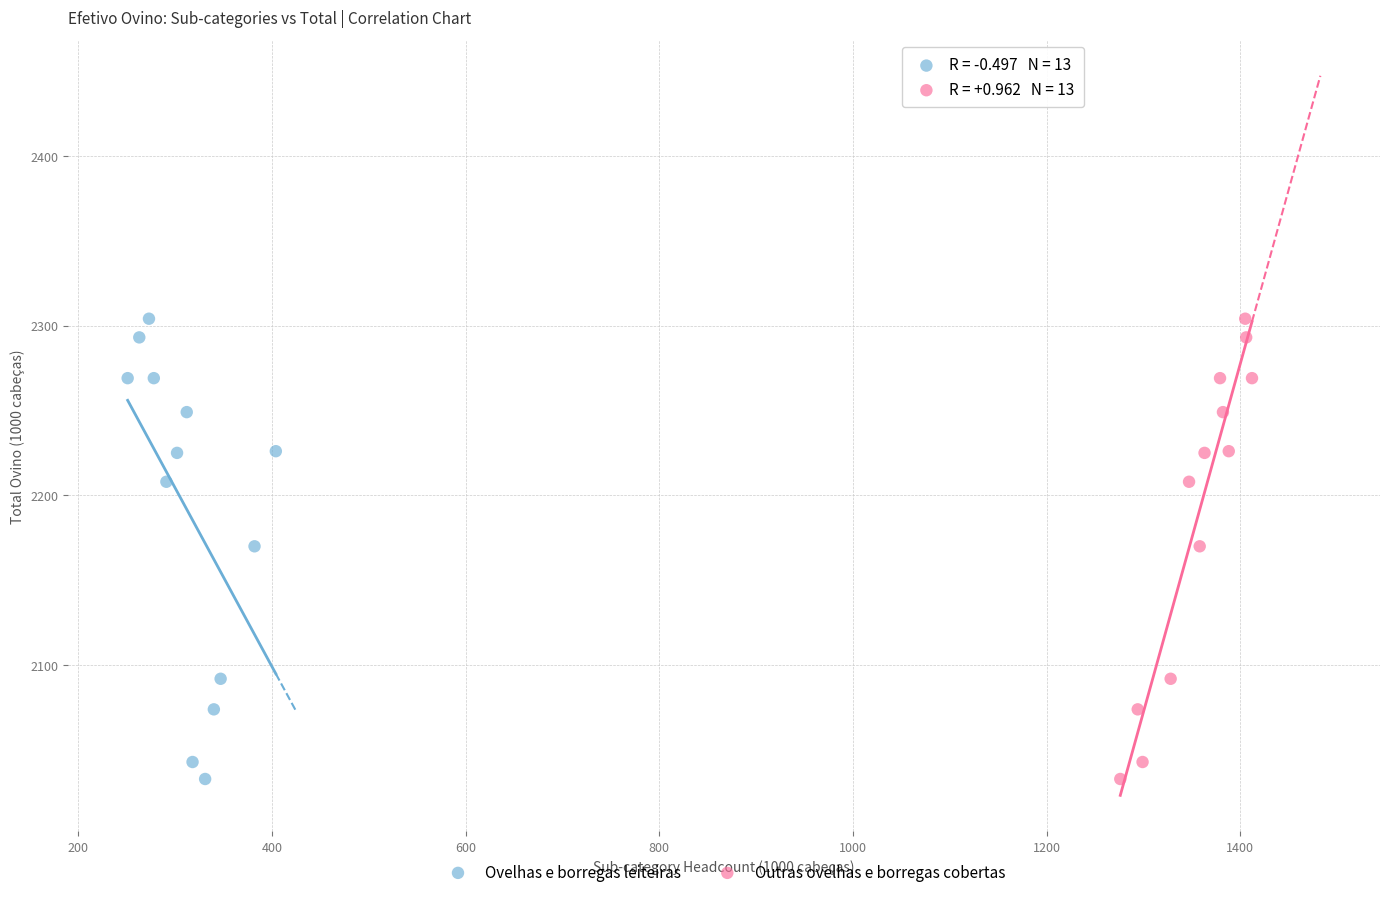

What are all the series names shown in the legend?

Ovelhas e borregas leiteiras, Outras ovelhas e borregas cobertas